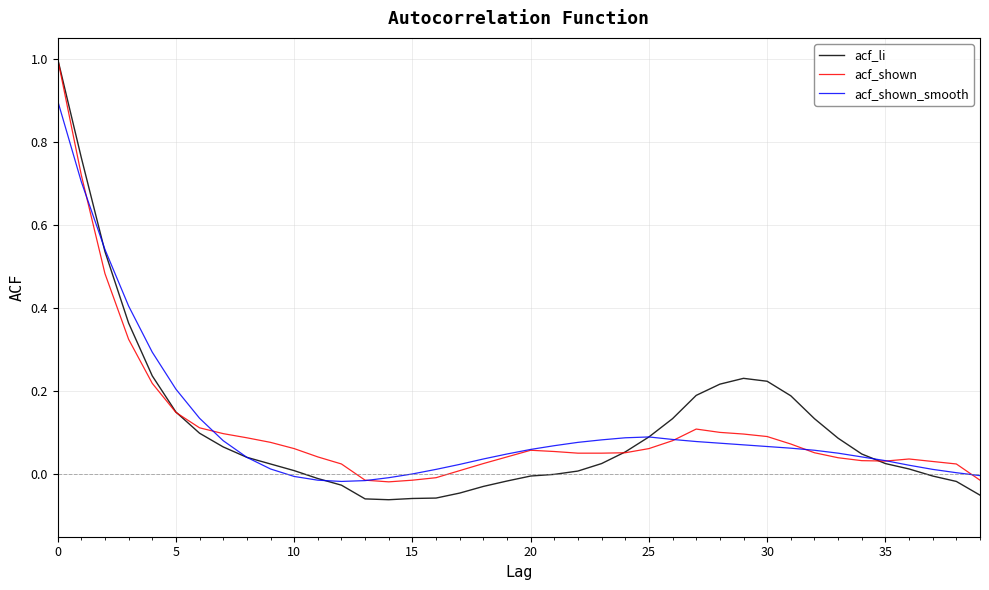

Rank the series by their average value, from highest to lowest.

acf_shown, acf_li, acf_shown_smooth